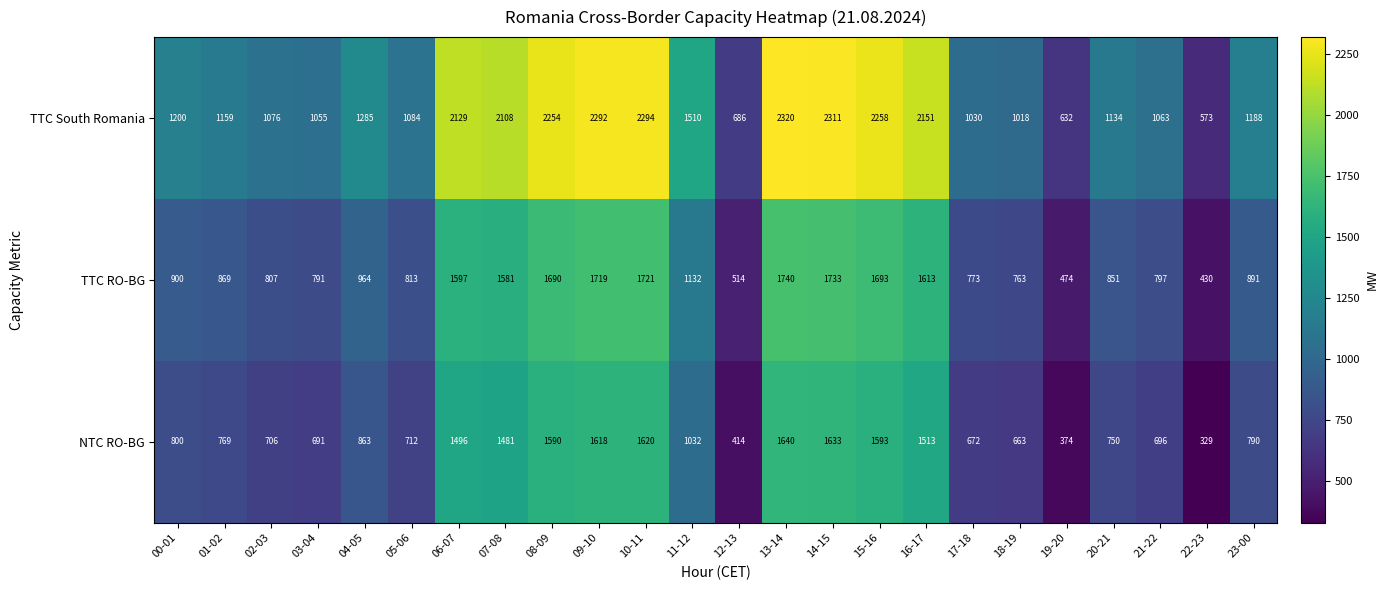

What is the greatest value displayed?

2320